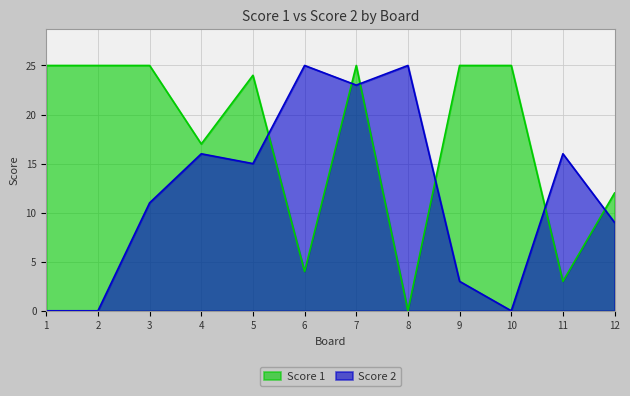

What is the sum of all Score 1 values?

210